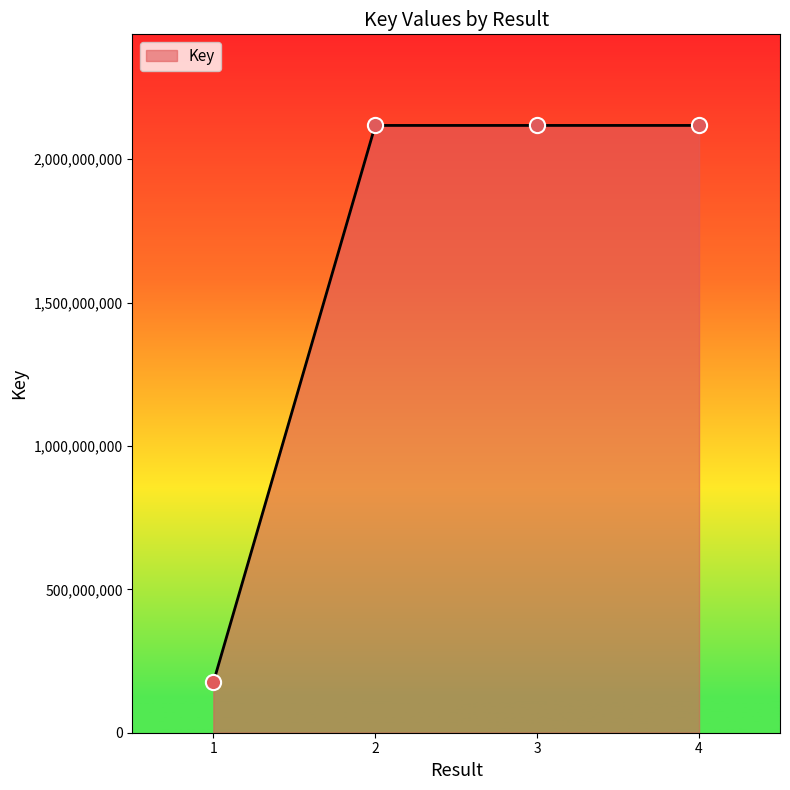

What is the change in value from 2 to 3?

-5582